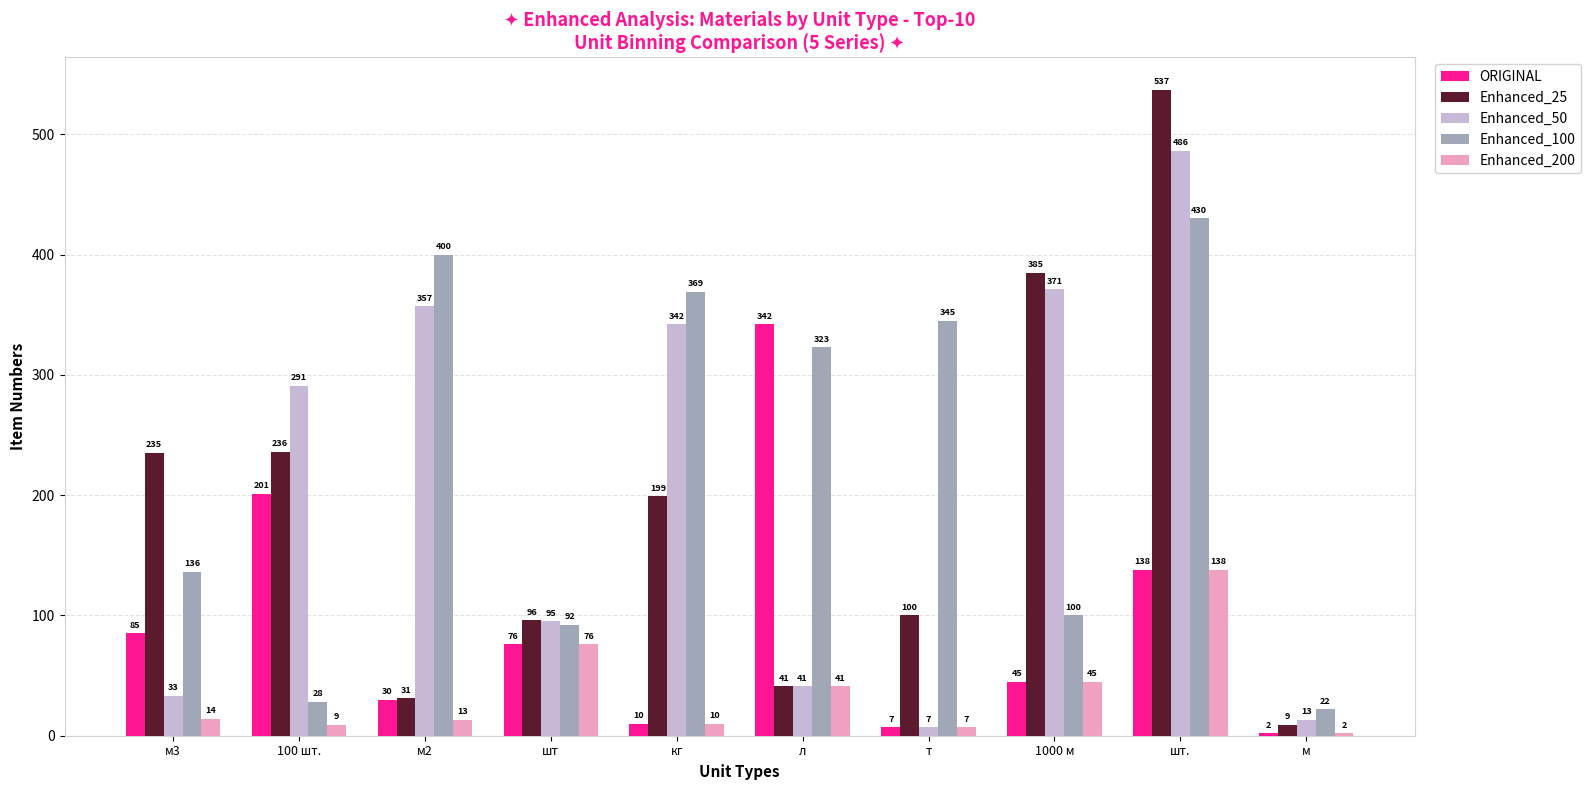

Rank the series by their maximum value, from highest to lowest.

Enhanced_25, Enhanced_50, Enhanced_100, ORIGINAL, Enhanced_200